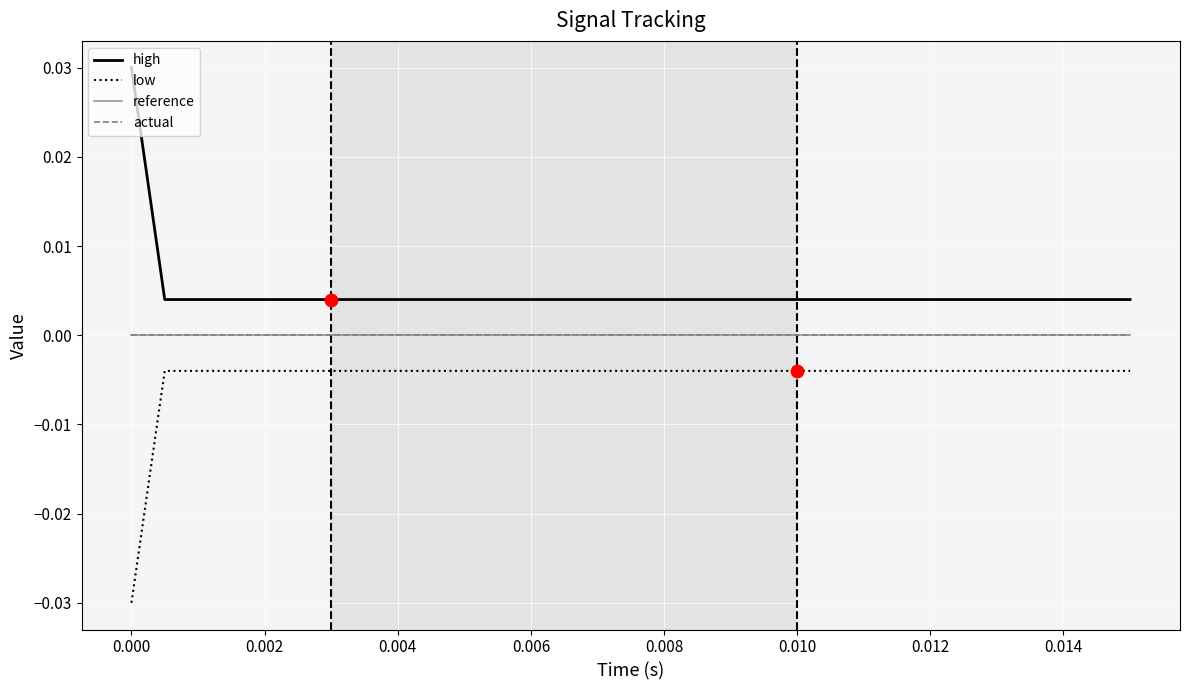

Does the chart have visible grid lines?

Yes